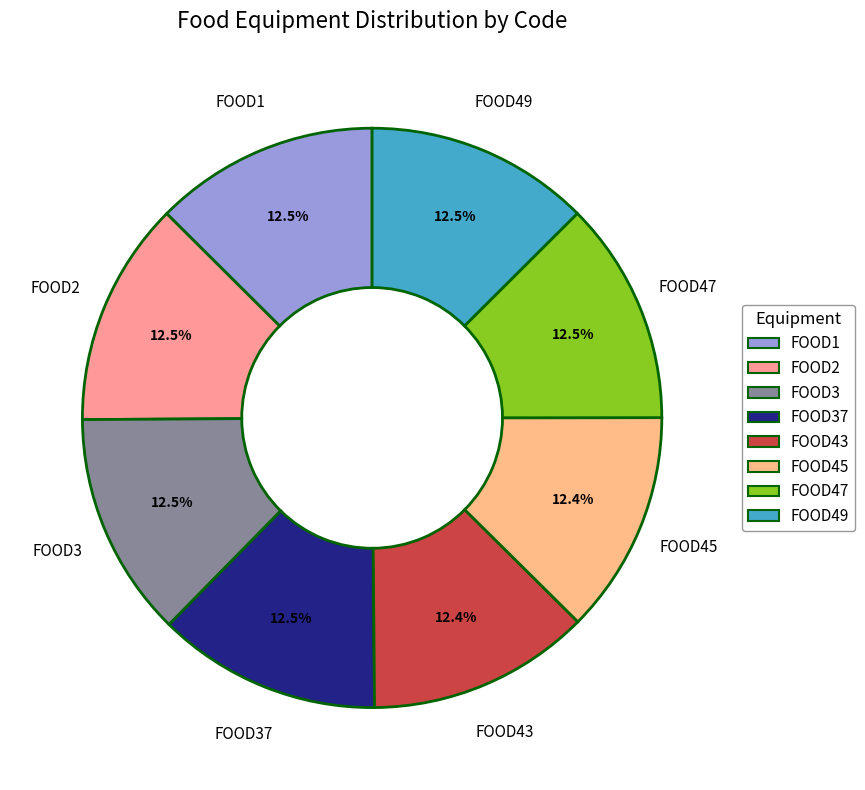

Which category has the biggest portion of the pie?

FOOD1